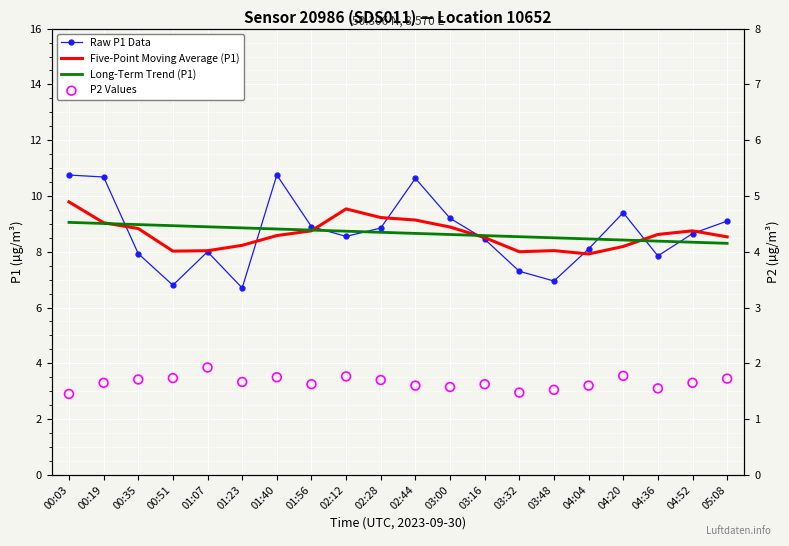

Which series contains the lowest Y value?

P2 Values